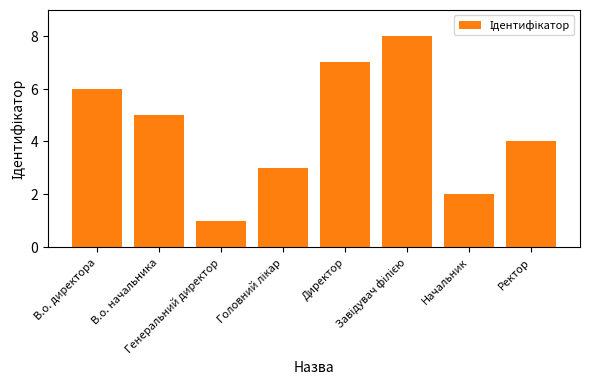

Count the number of categories in the chart.

8